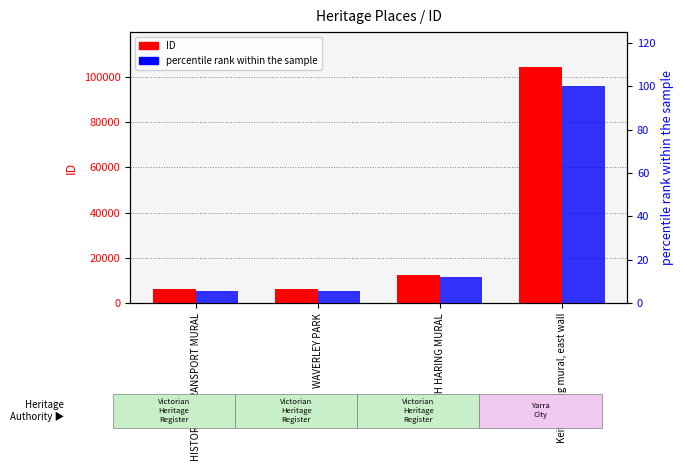

Is the value of ID (count) at Keith Haring mural, east wall greater than the value of percentile rank within the sample at WAVERLEY PARK?

Yes